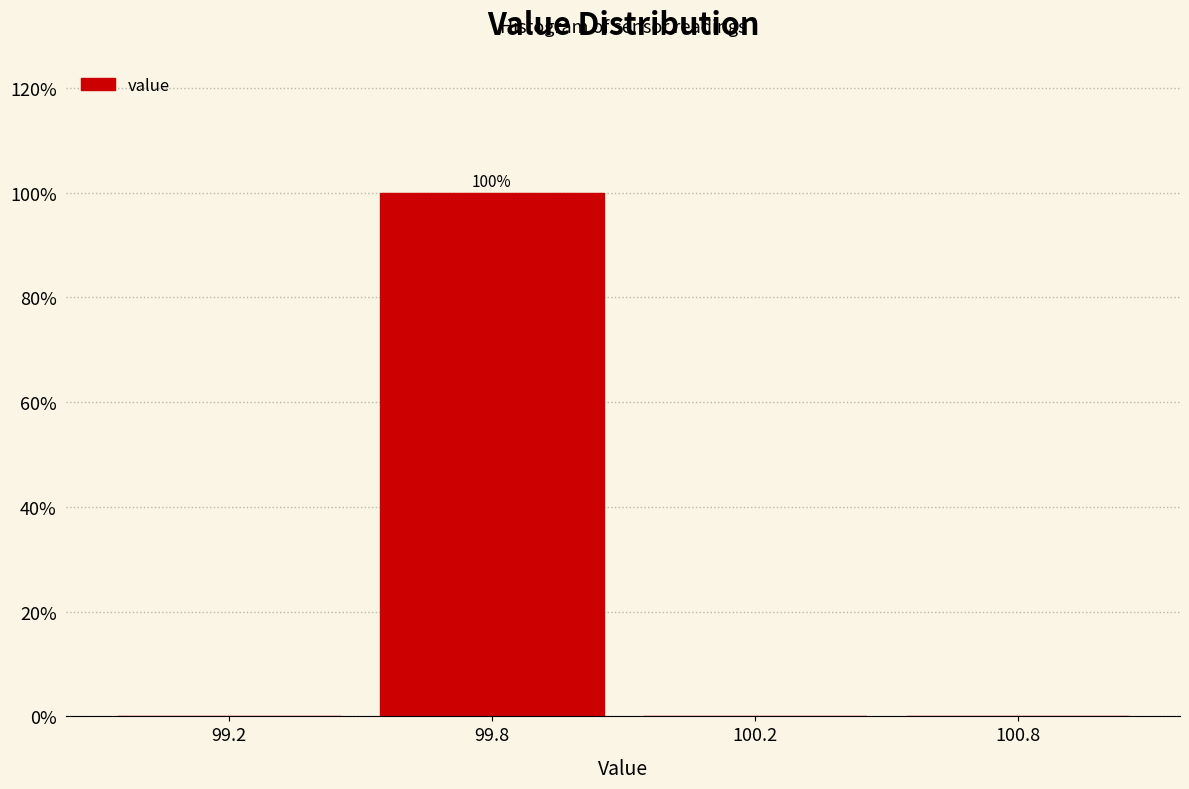

Reading left to right, list all the values displayed in this chart.

99.2=0	99.8=100	100.2=0	100.8=0